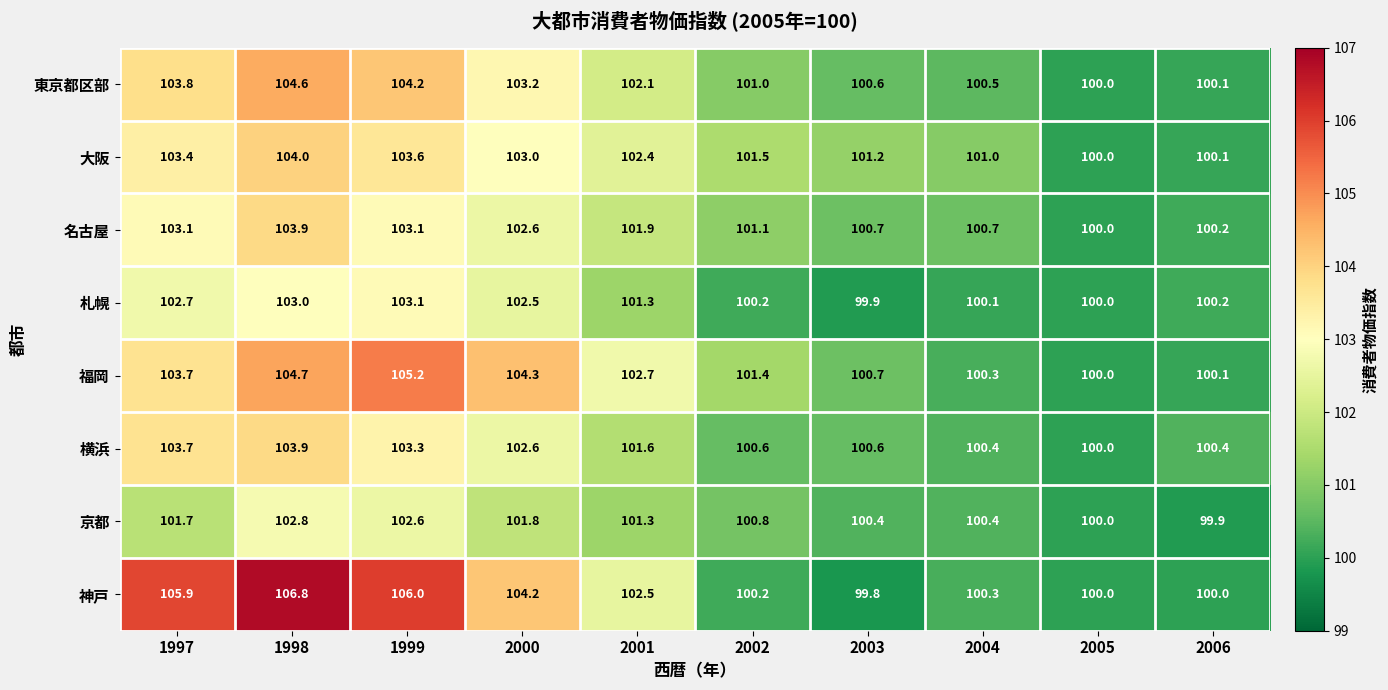

What is the approximate value of 東京都区部 at 2000?

103.2